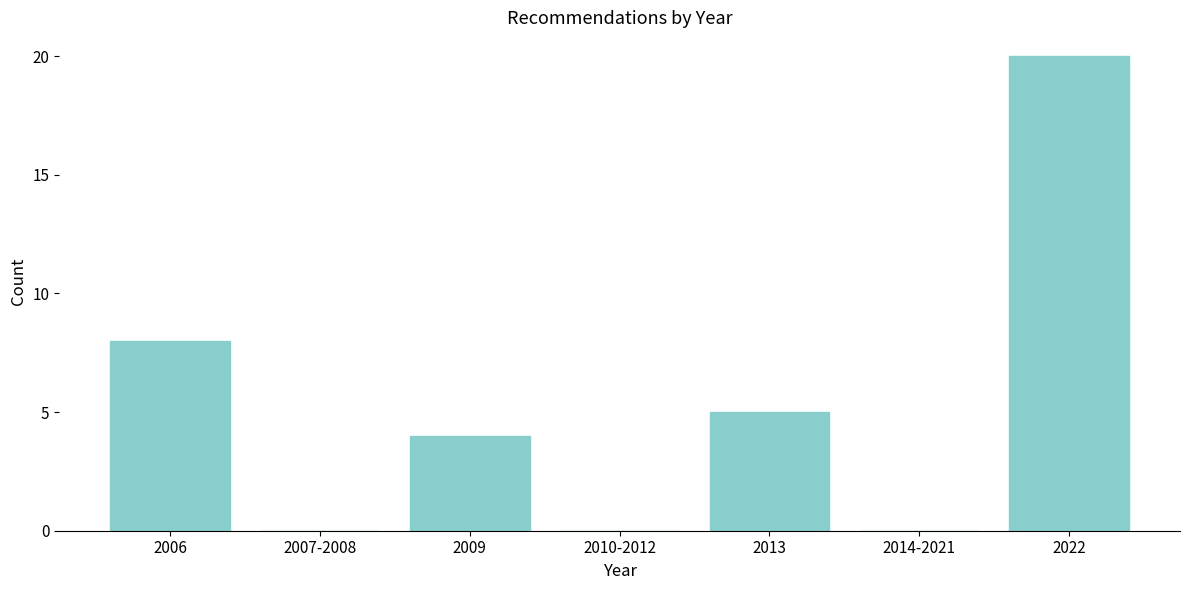

Reading left to right, transcribe all the data shown in this chart.

2006=8	2007-2008=0	2009=4	2010-2012=0	2013=5	2014-2021=0	2022=20